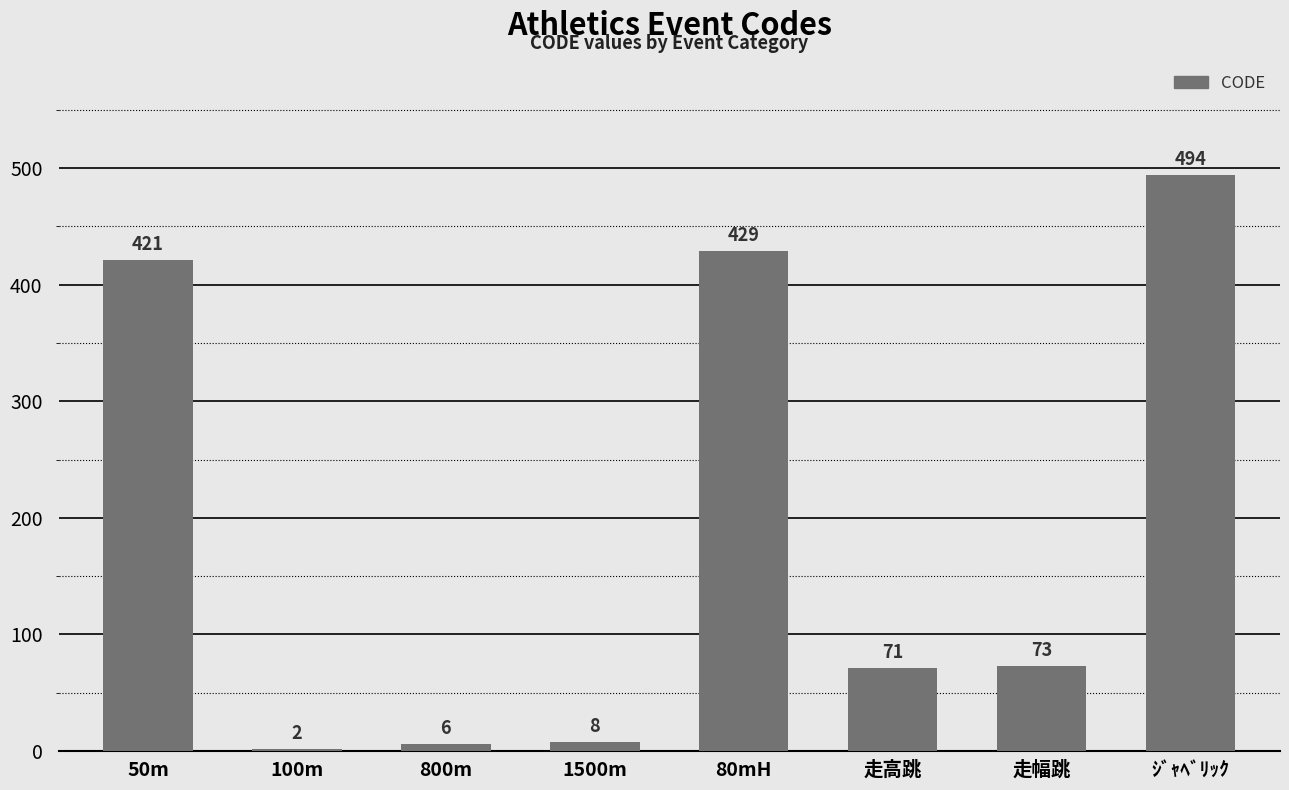

What is the difference between the values at 50m and 走高跳?

350